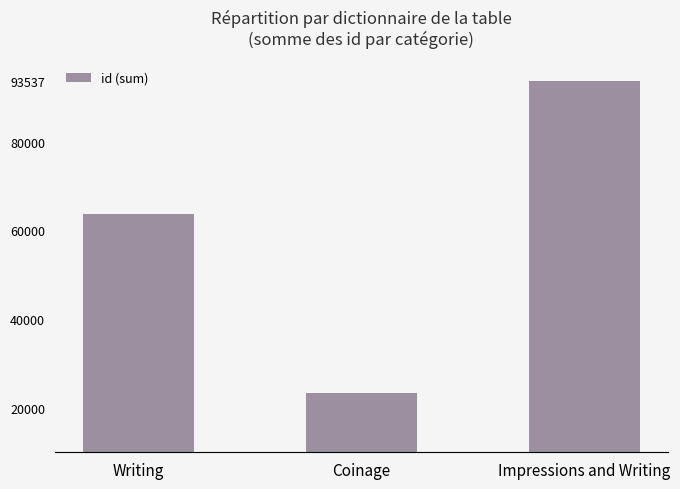

What position from the right is Writing?

3